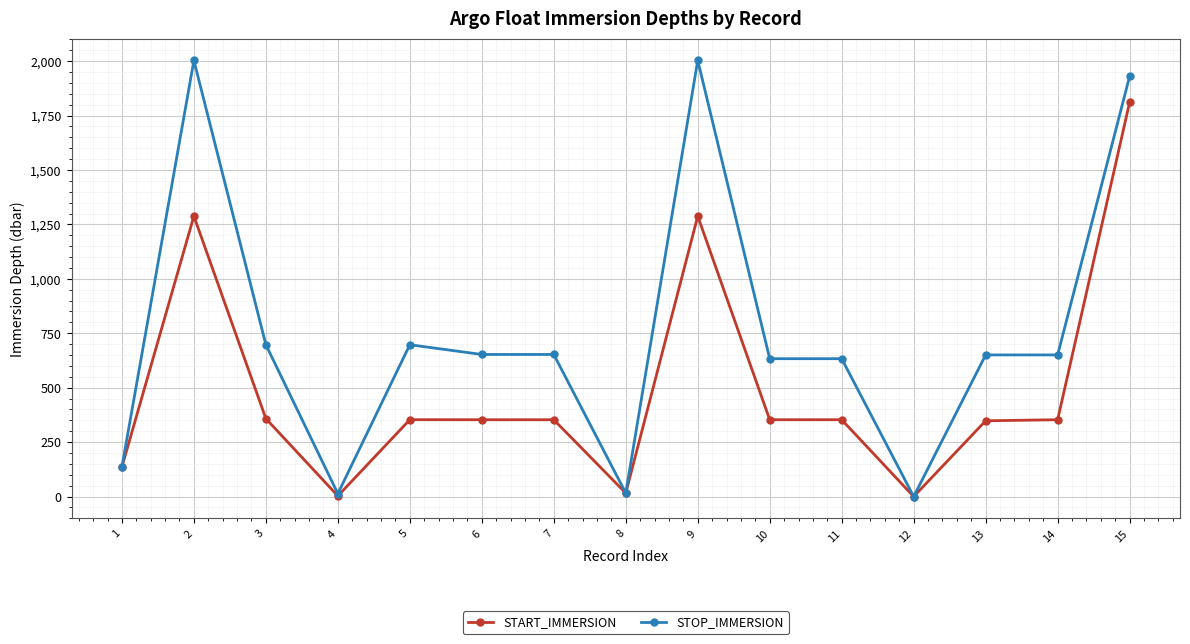

What is the difference between the maximum and minimum values in the STOP_IMMERSION series?

2003.5